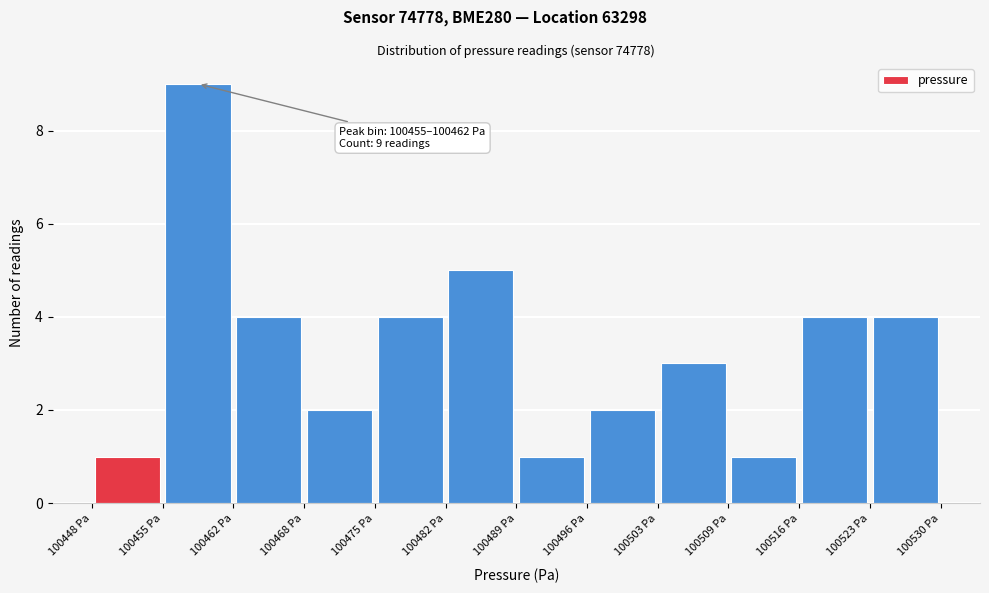

Over which range of the x-axis is the bar tallest?

100455 to 100462